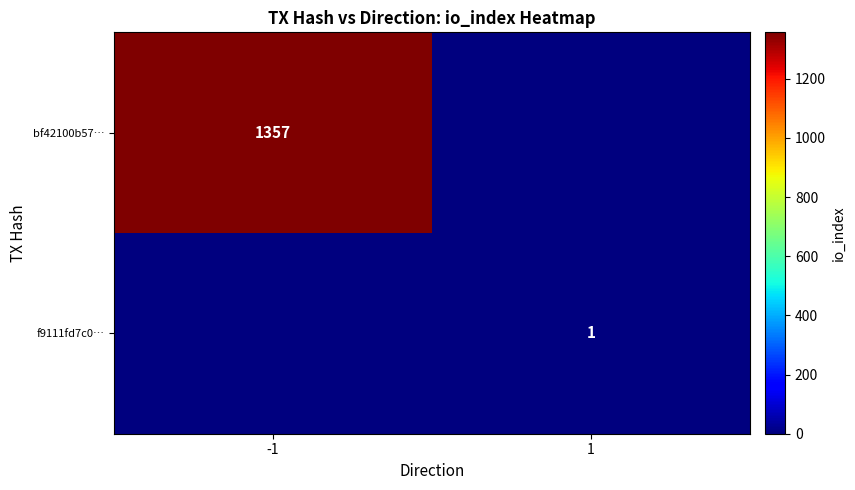

What is the difference between the highest and lowest values at 1?

1